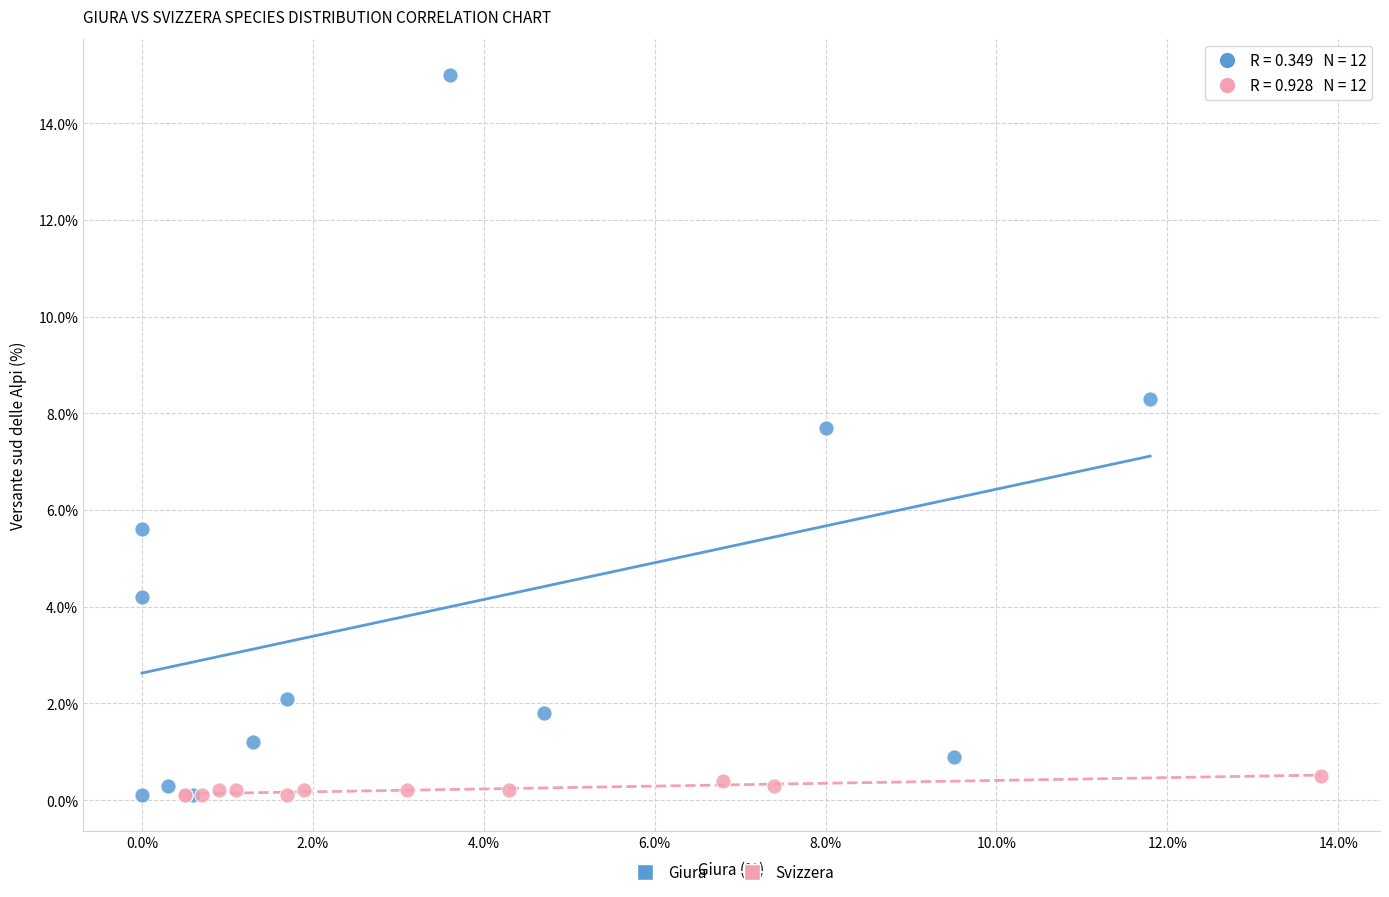

Which series has the largest Y range (max minus min)?

Giura